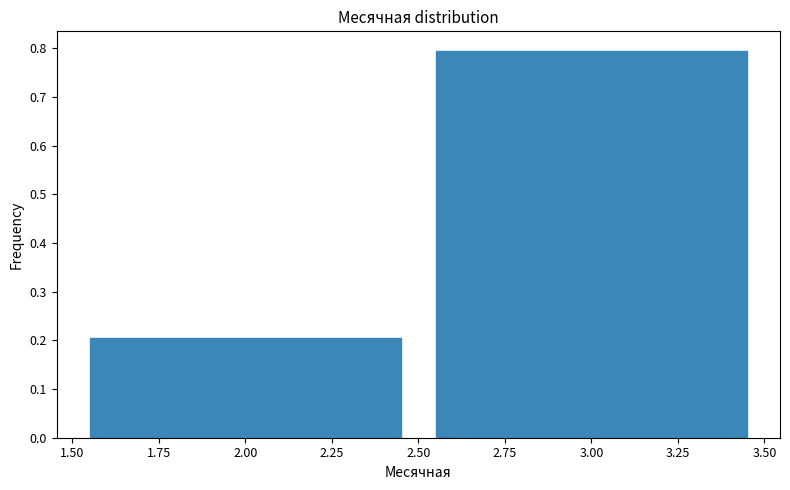

Reading left to right, list every bar in this chart as the range it spans on the x-axis followed by its height. The values are not printed on the chart, so give them approximately, as read against the axis.

1.50 to 2.50: 0.2
2.50 to 3.50: 0.8